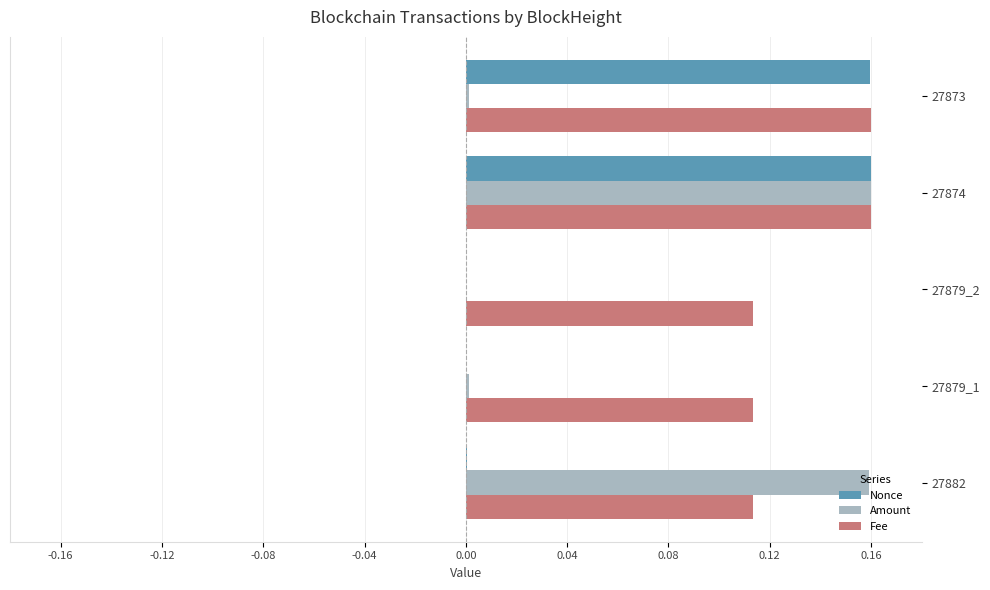

The Fee series shows 0.1 at 27873. True or false?

False